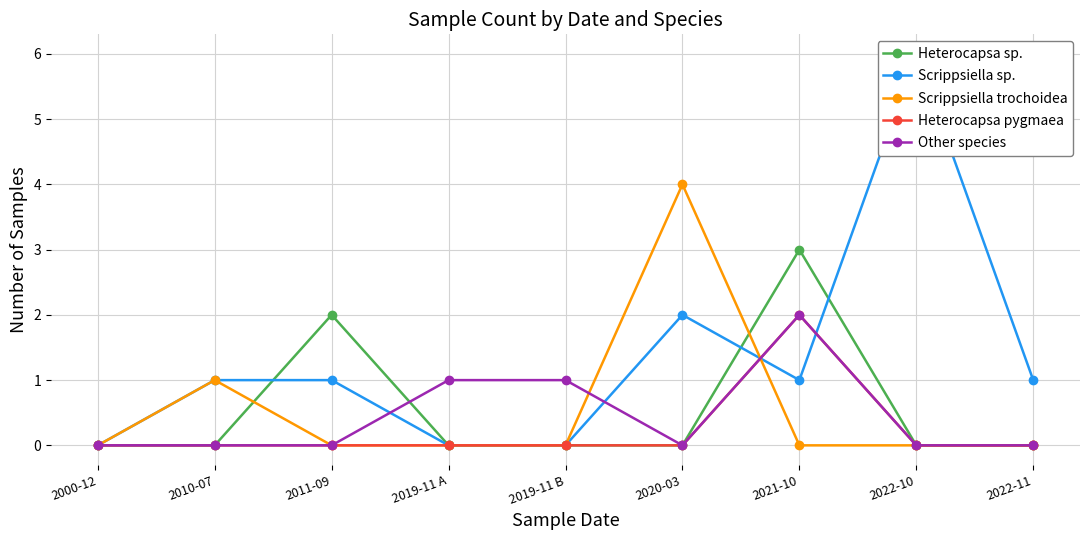

How many categories are shown in the chart?

9